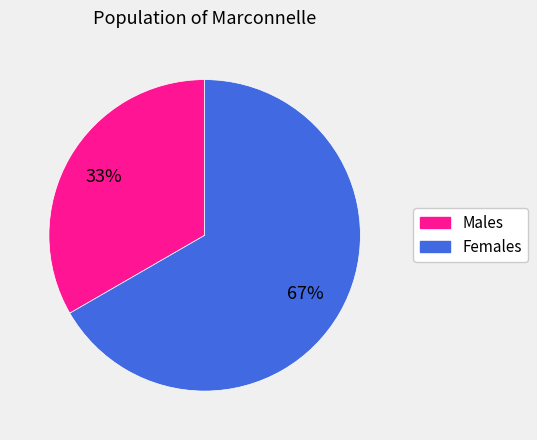

Is there a majority slice in this chart?

Yes